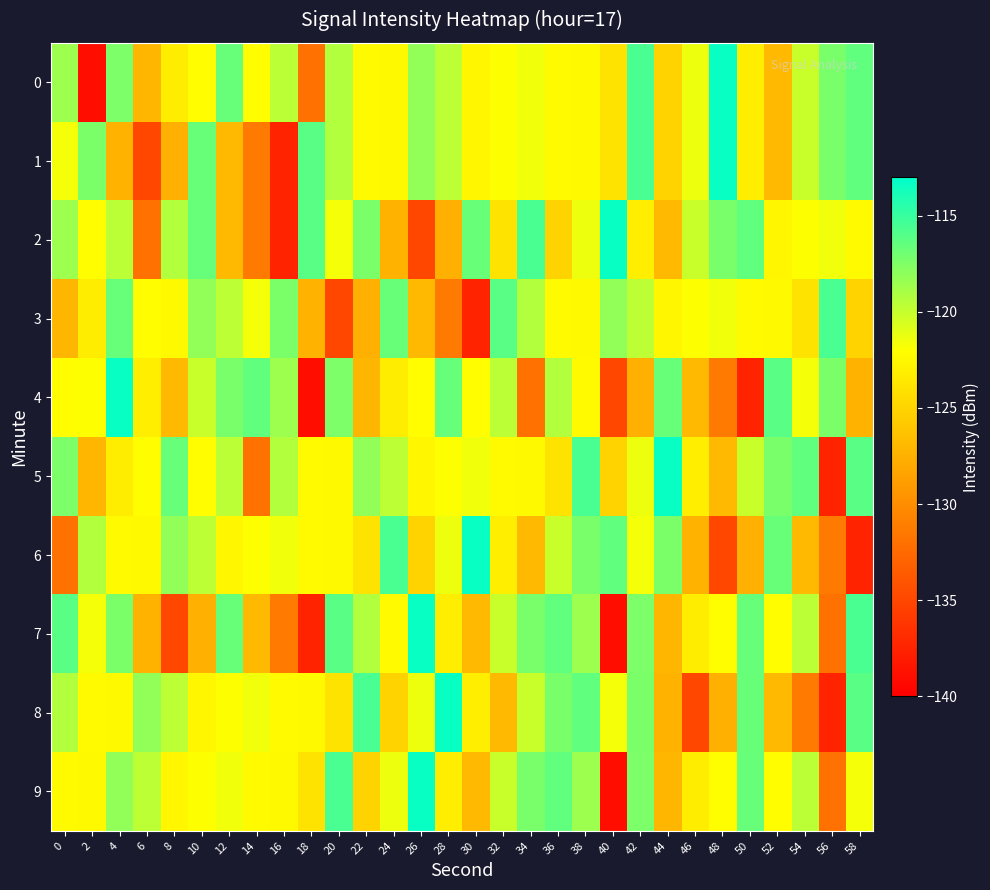

Which has a higher value, 54 or 56?

56